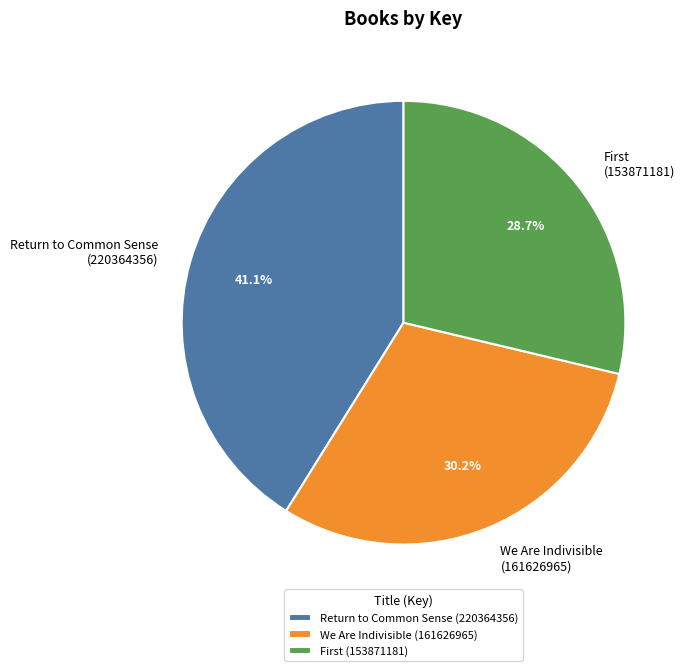

Count the number of slices in the pie.

3